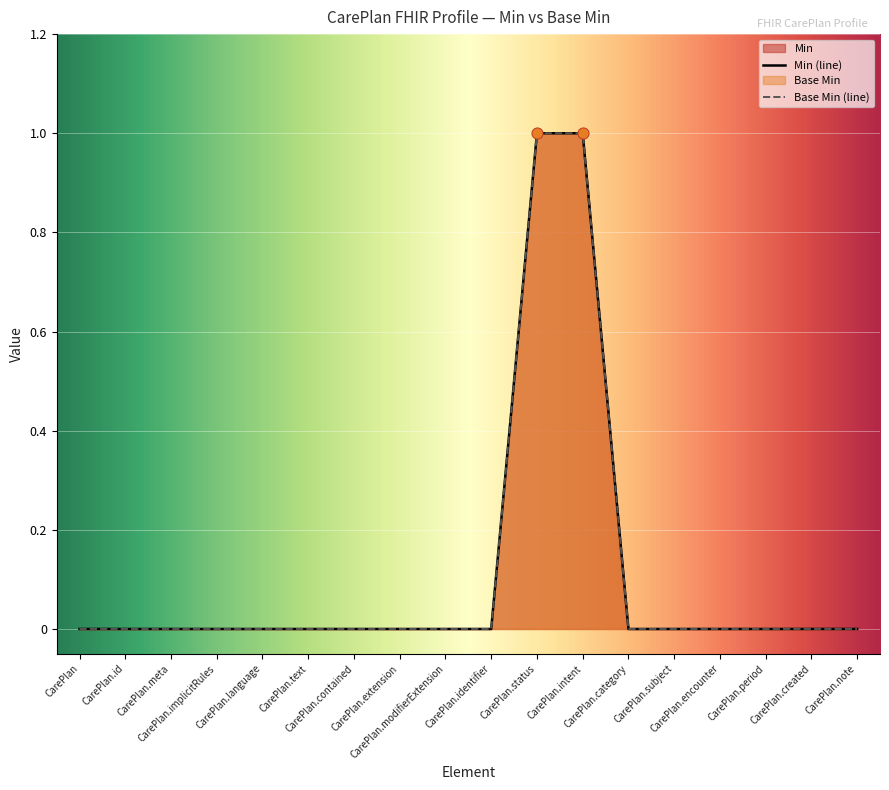

At how many categories does at least one series exceed 0?

2